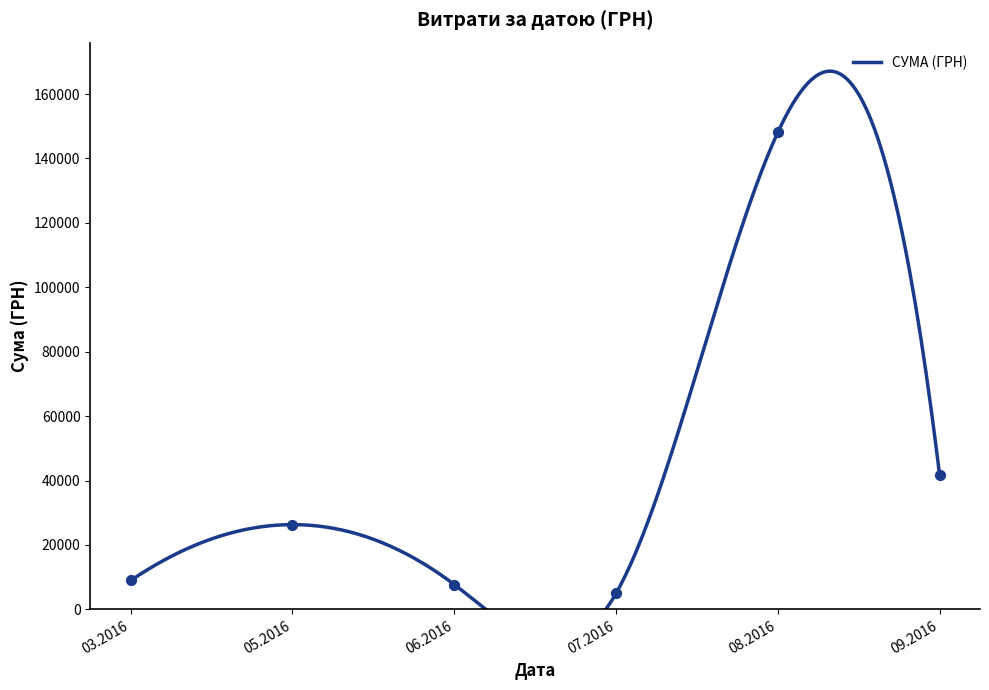

What is the change in value from 26.08.2016 to 03.06.2016?

+958.5